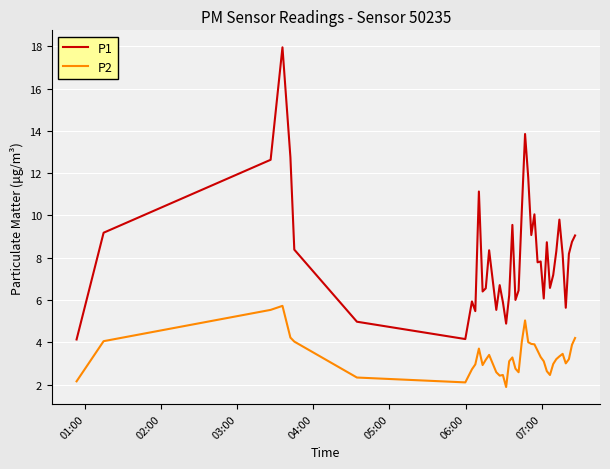

Which series has the widest spread of values?

P1